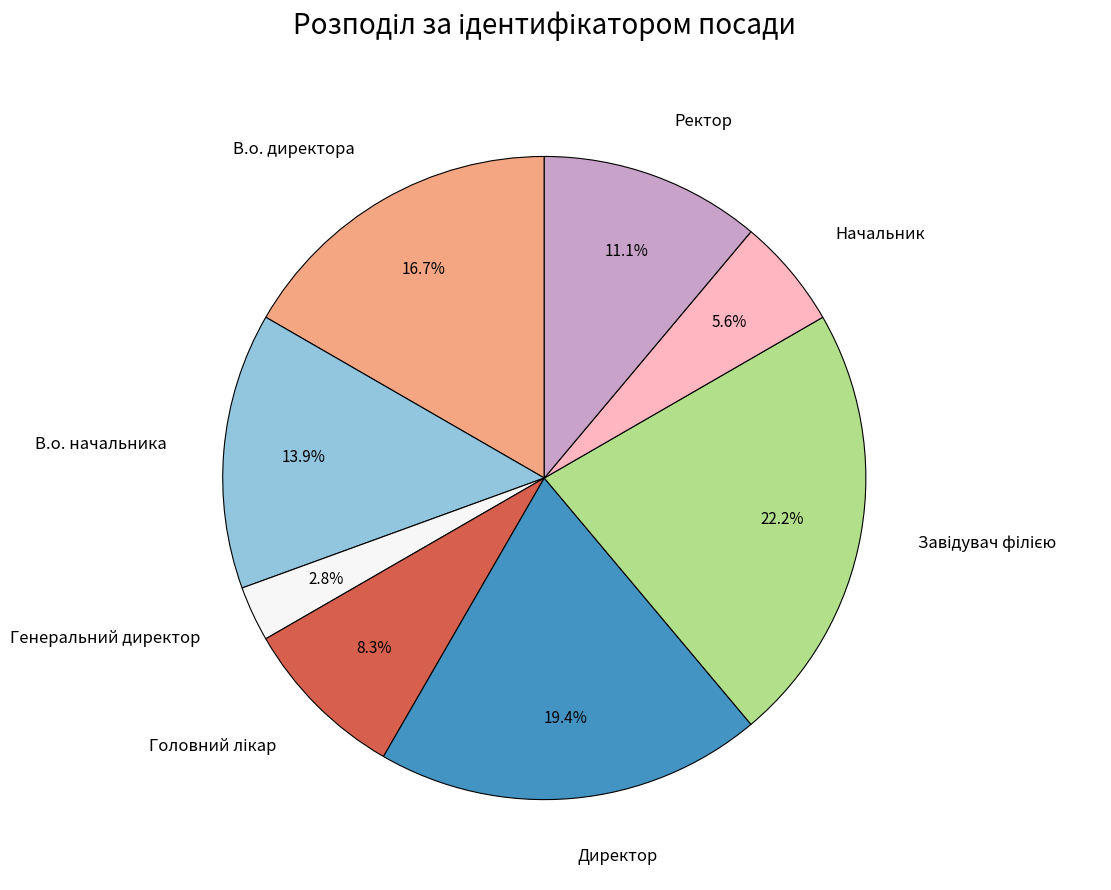

Is there a majority slice in this chart?

No